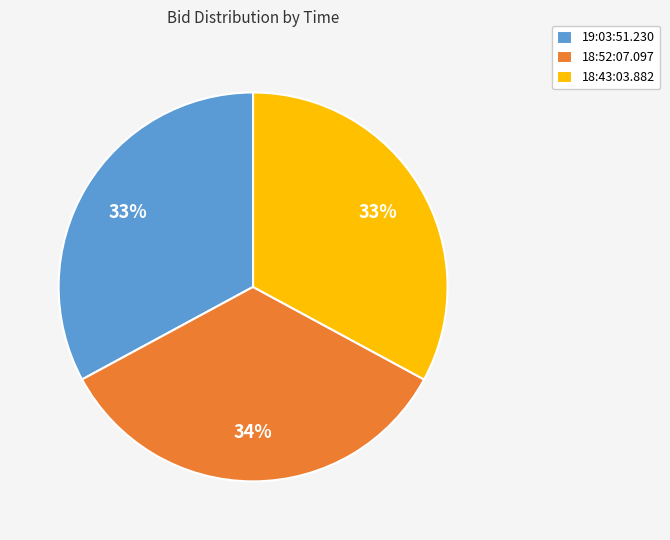

To the nearest percent, what portion does 18:52:07.097 represent?

34%